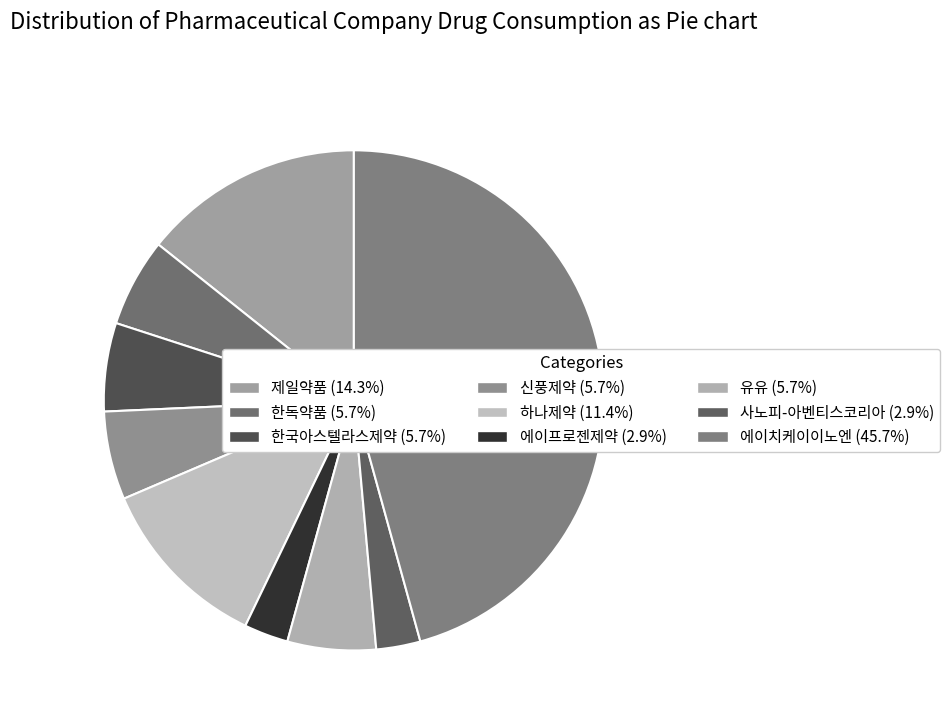

To the nearest percent, what portion does 신풍제약 represent?

6%